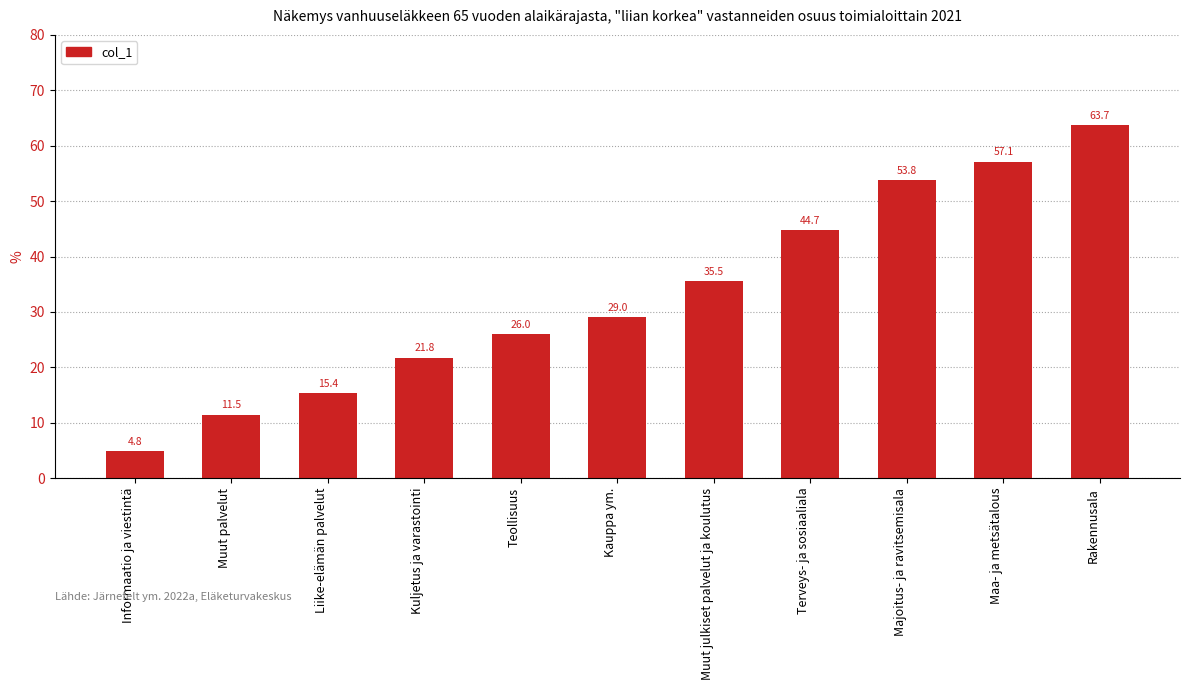

Which label corresponds to the smallest value in the chart?

Informaatio ja viestintä